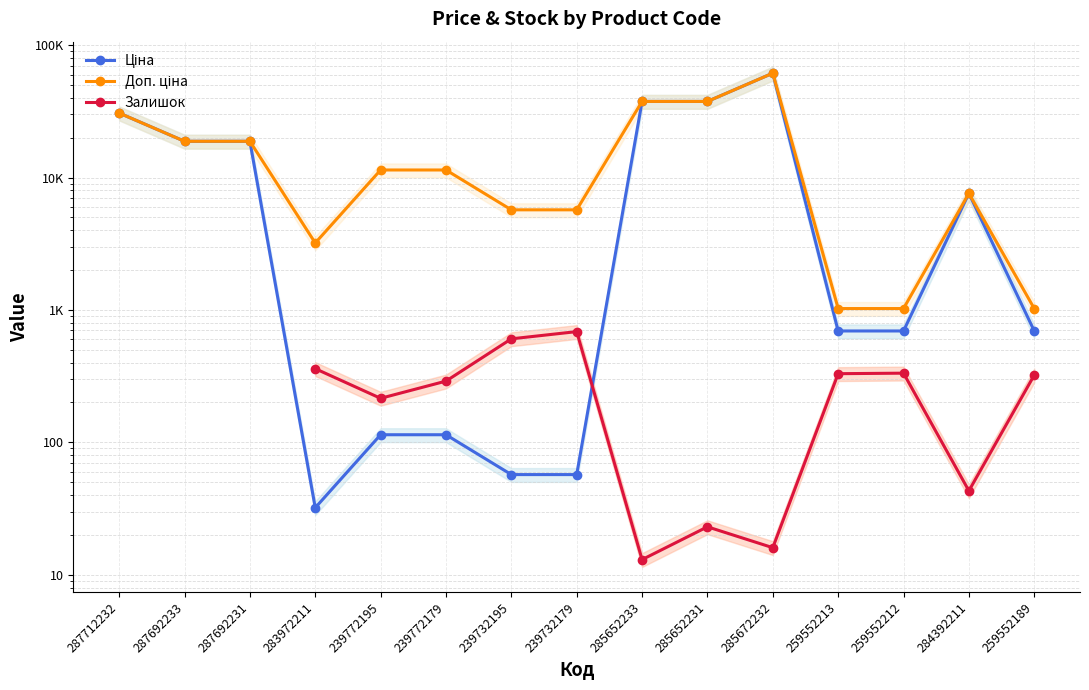

Is the value of Ціна at 239732195 greater than the value of Залишок at 259552189?

No